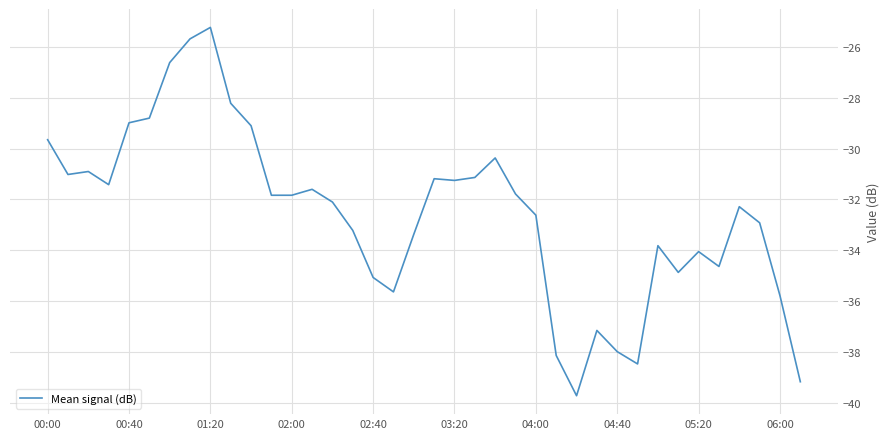

What is the smallest value displayed?

-39.7